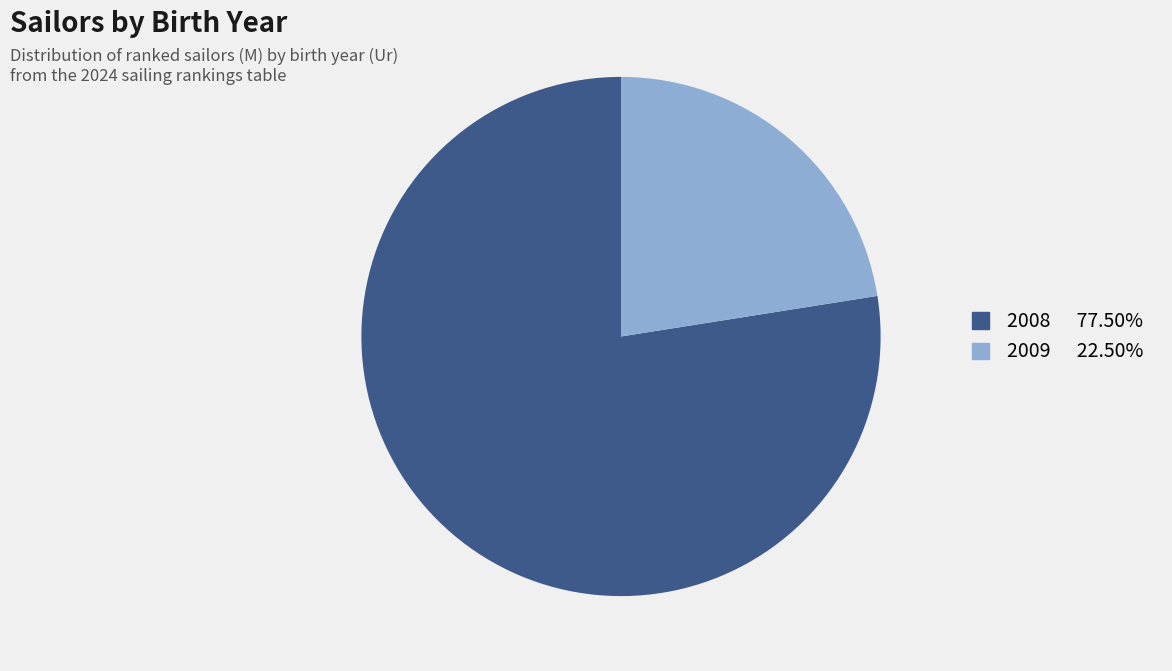

Is there any slice that represents more than half of the pie?

Yes